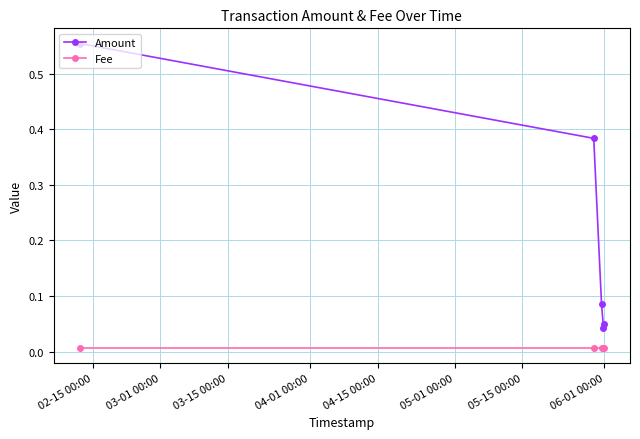

Which series has the widest spread of values?

Amount